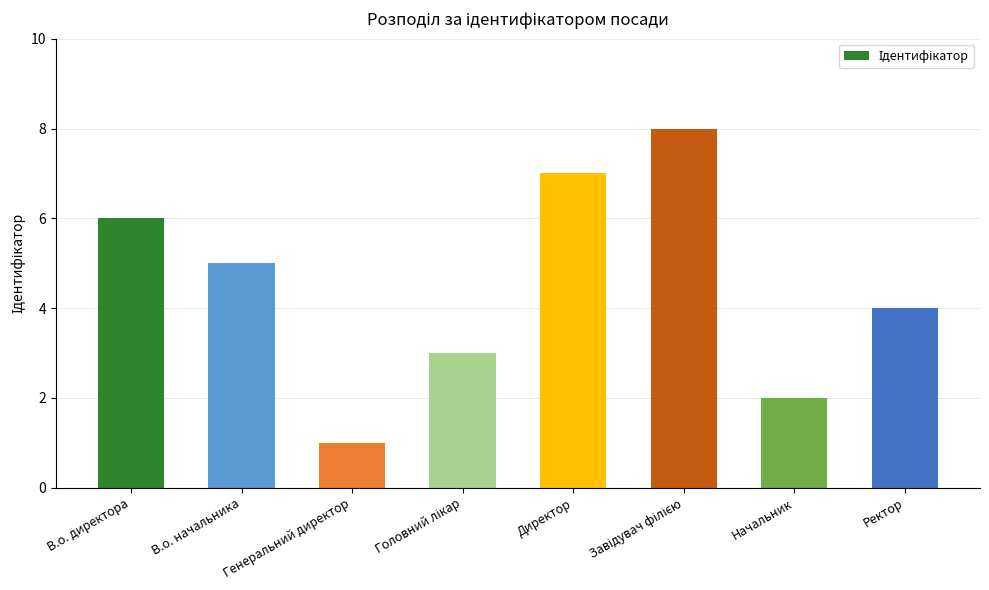

How many bars are there in total?

8